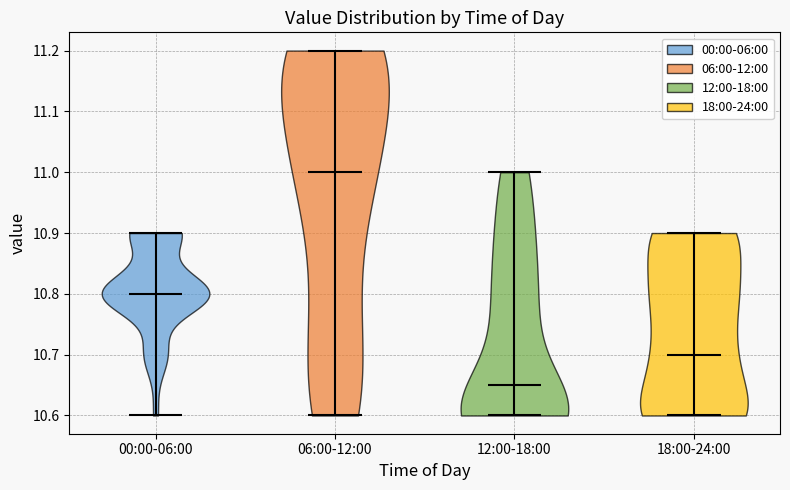

Reading left to right, read every violin against the y-axis: where its median line is, and the lowest and highest points it reaches. The values are not printed on the chart, so give them approximately, as read against the axis.

00:00-06:00: median line 10.80, lowest point 10.60, highest point 10.90
06:00-12:00: median line 11.00, lowest point 10.60, highest point 11.20
12:00-18:00: median line 10.65, lowest point 10.60, highest point 11.00
18:00-24:00: median line 10.70, lowest point 10.60, highest point 10.90